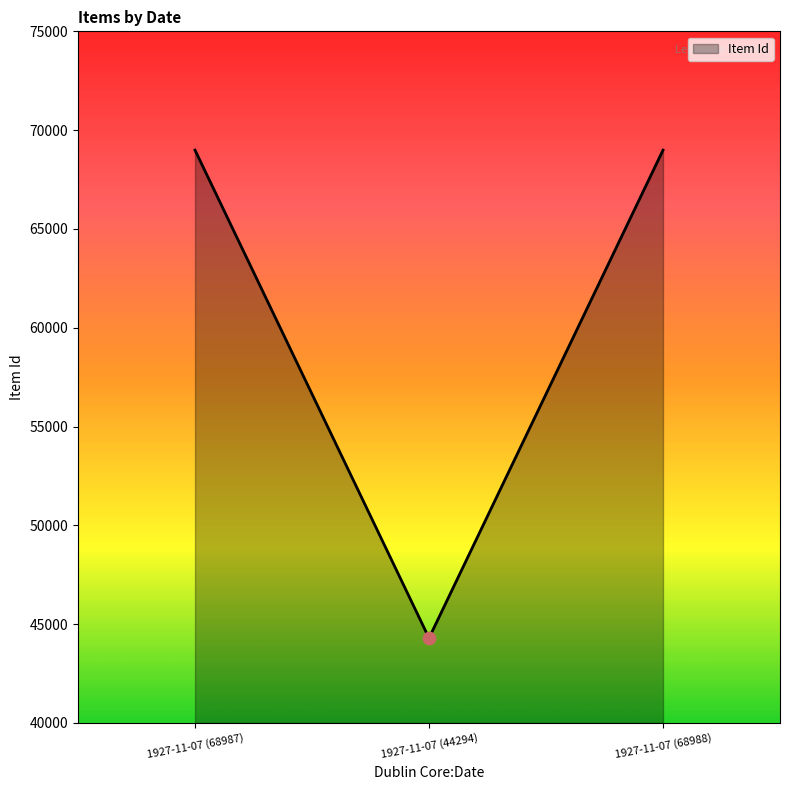

What is the change in value from 1927-11-07 (44294) to 1927-11-07 (68988)?

+24694